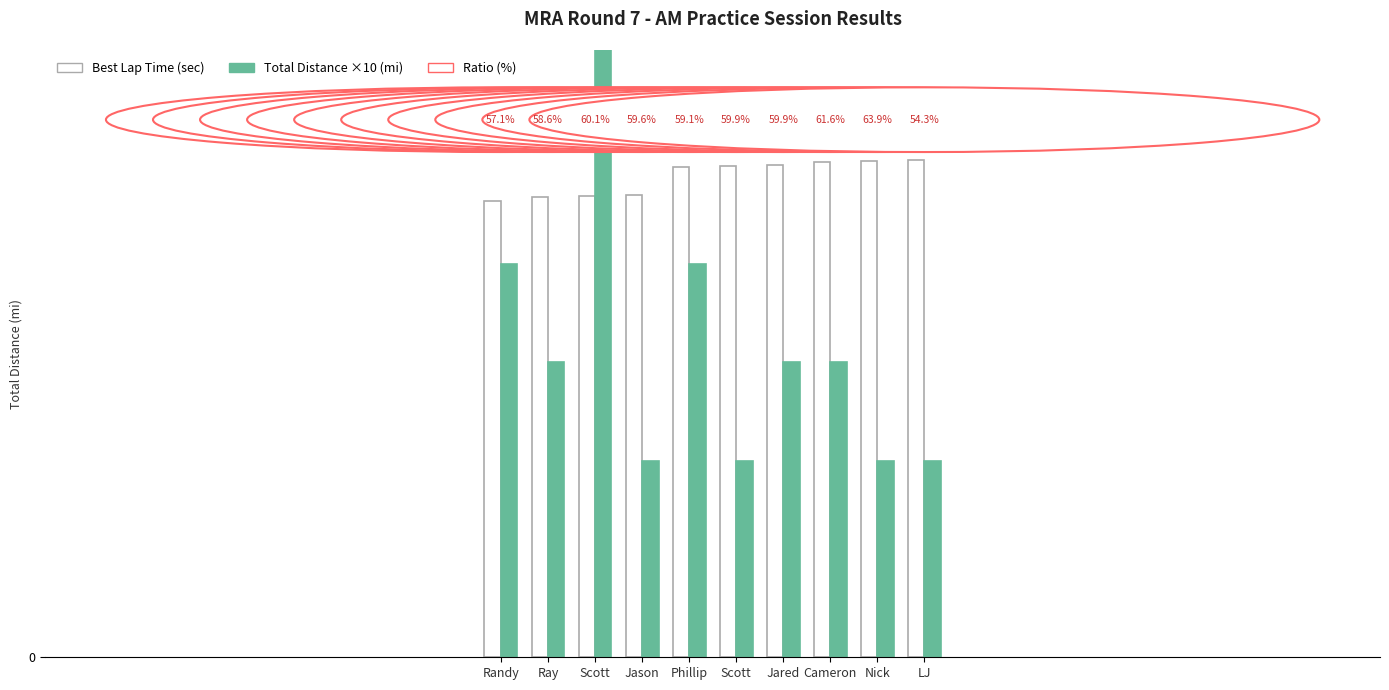

How many categories are shown in the chart?

10